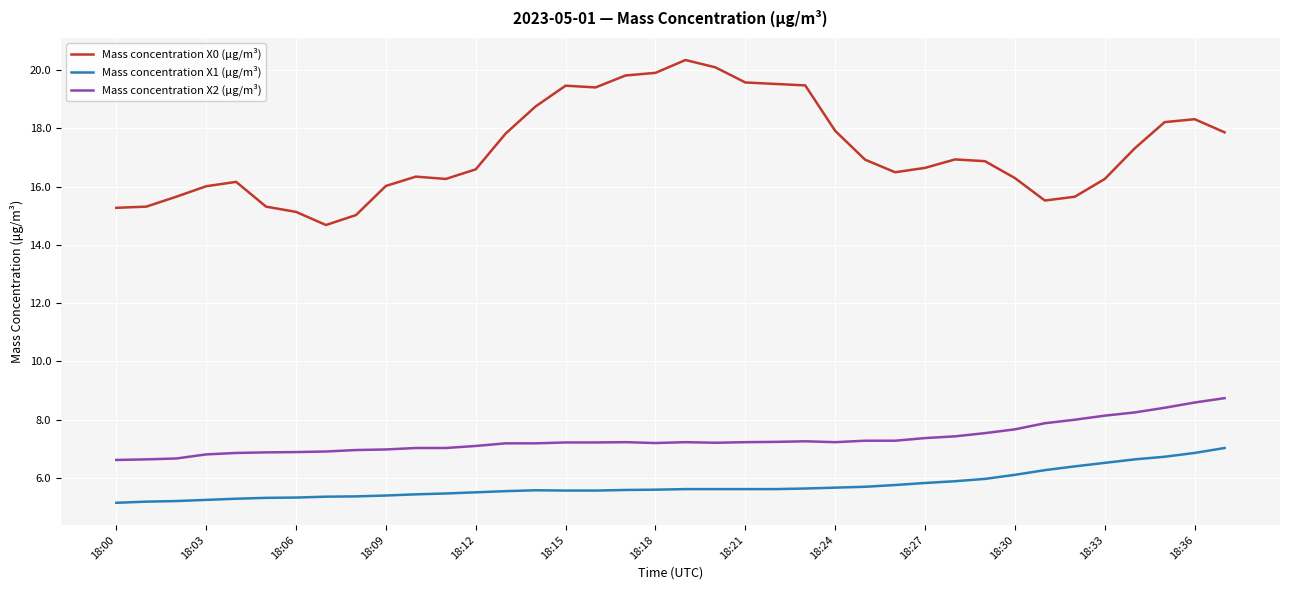

What is the maximum value for Mass concentration X0 (μg/m³)?

20.3